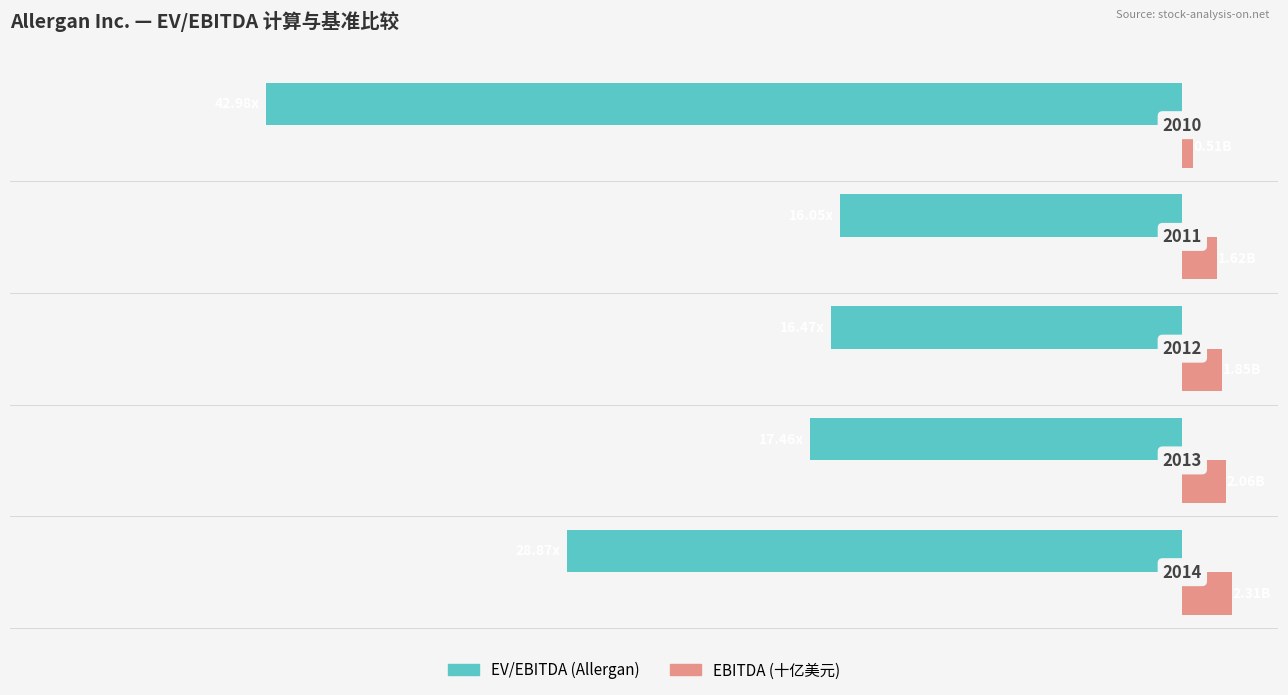

What is the value of the EV/EBITDA (Allergan) bar at the 4th from the left?

-16.1